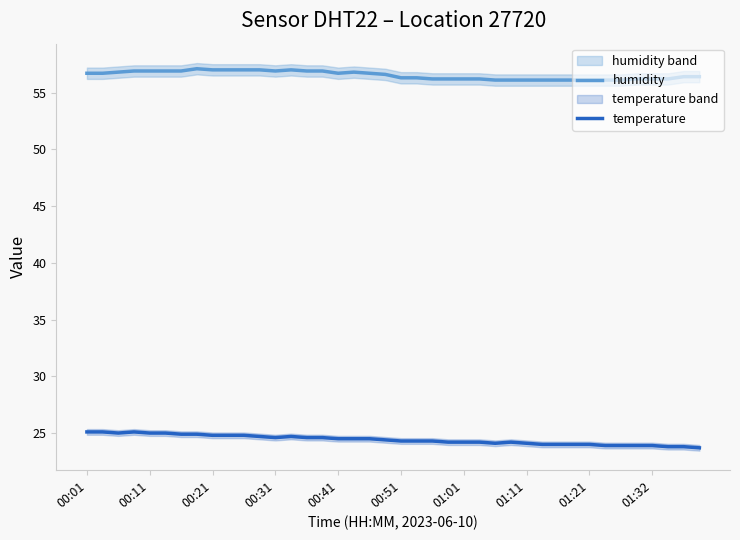

True or false: humidity and temperature intersect in this chart.

False